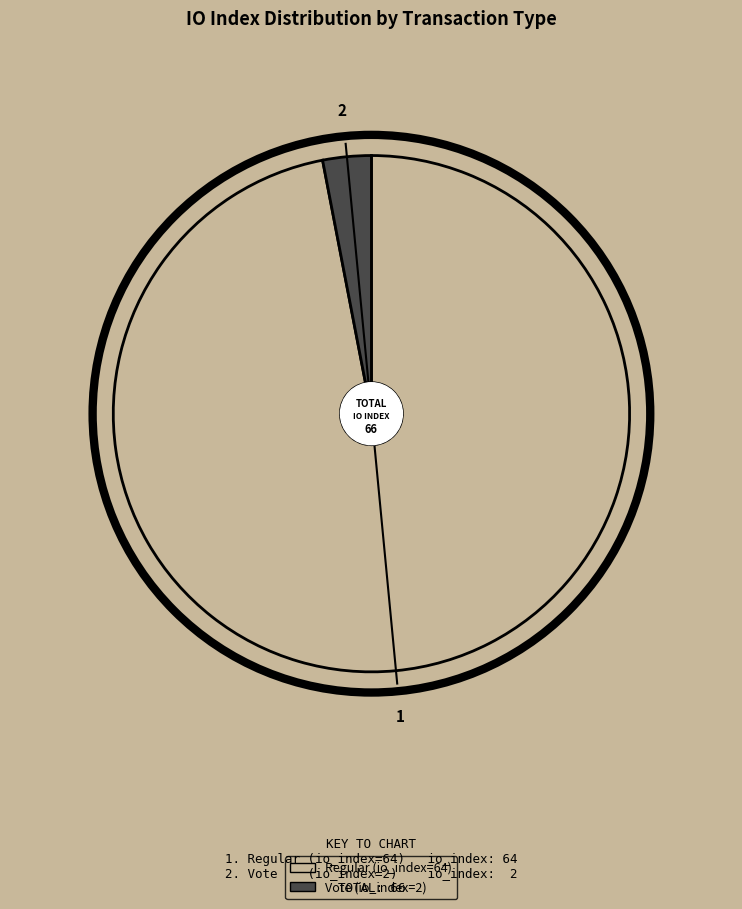

Which slice is the smallest?

Vote (io_index=2)